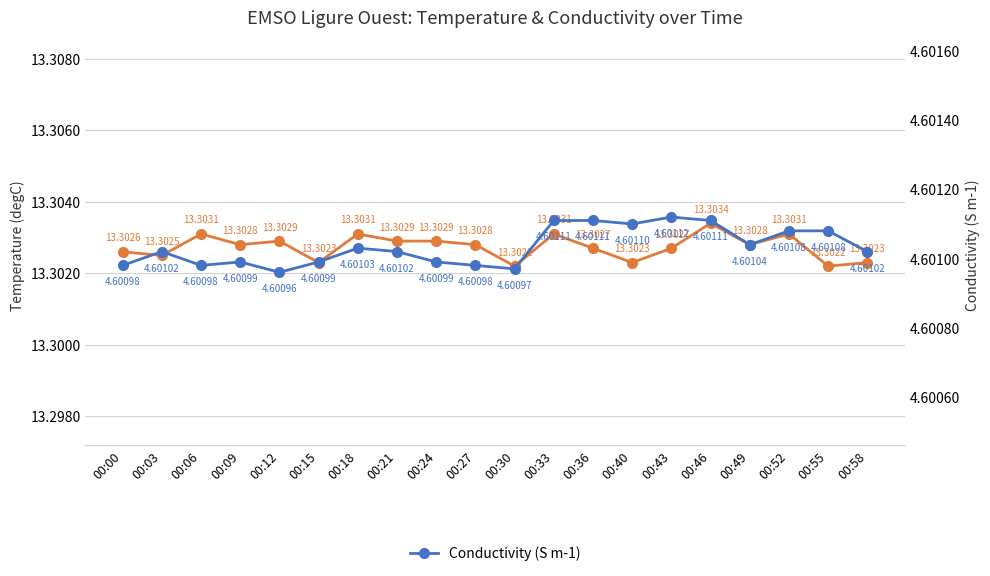

At how many categories does at least one series exceed 9?

20